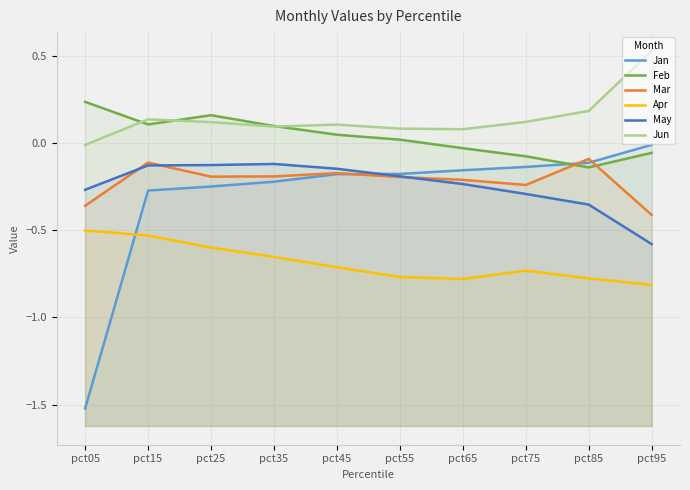

How many lines are shown in the chart?

6